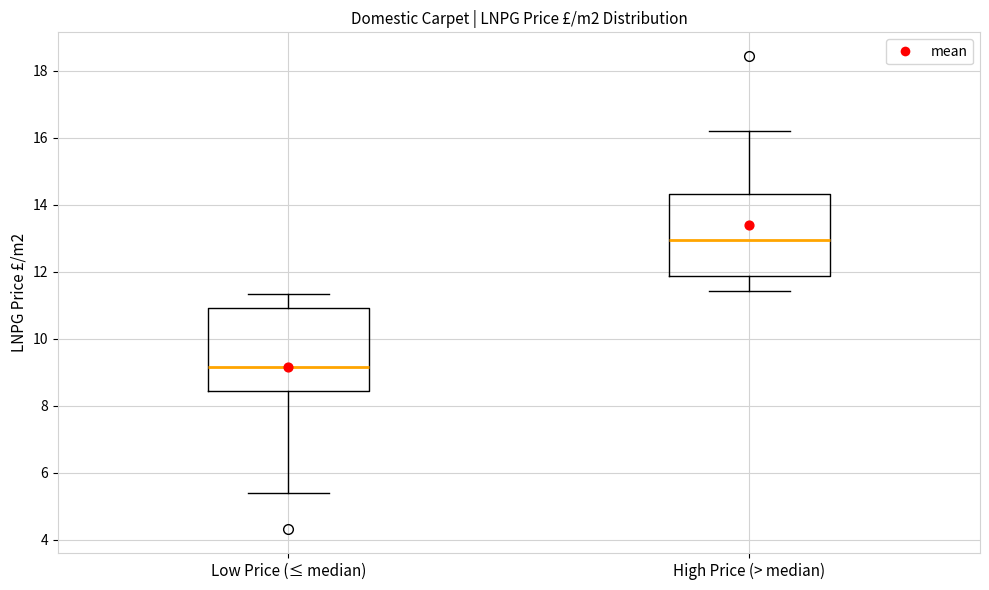

Reading left to right, read every box against the y-axis: the position of its median line, the range the box covers, and the ends of its whiskers. The values are not printed on the chart, so give them approximately, as read against the axis.

Low Price (≤ median): median 9.2, box 8.4 to 11.0, whiskers 5.4 to 11.4
High Price (> median): median 13.0, box 11.8 to 14.4, whiskers 11.4 to 16.2